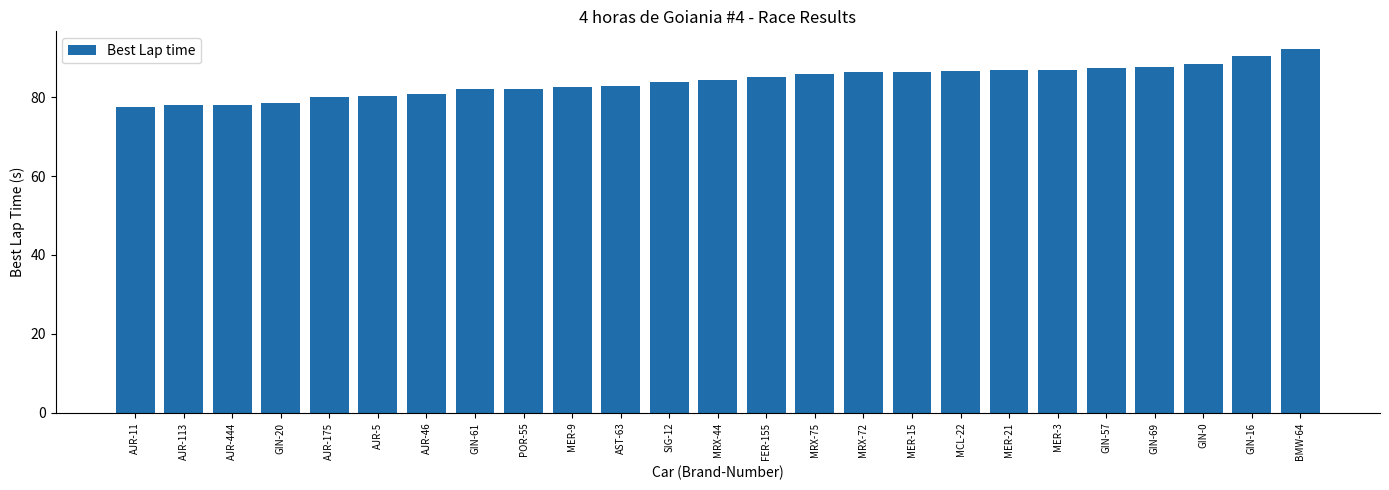

True or false: the data shows 77.5 at AJR-11.

True